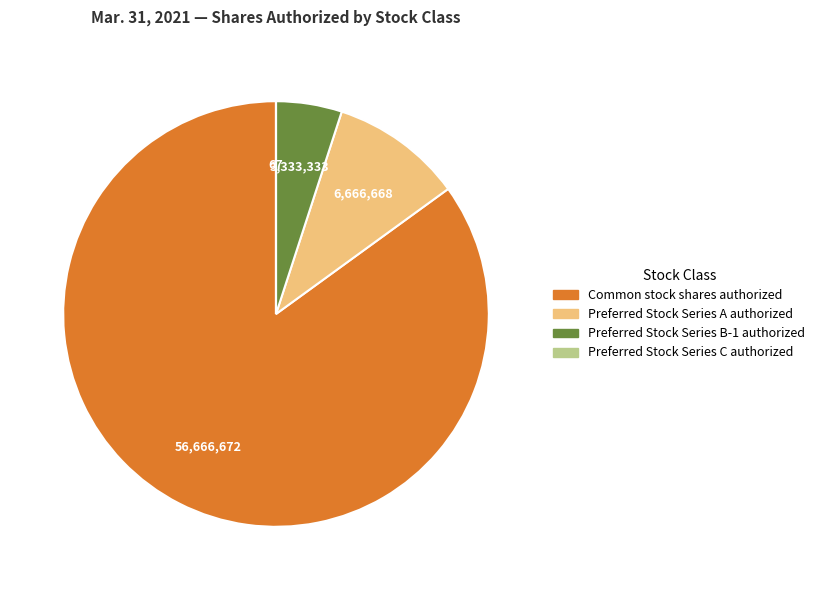

Does any single category account for the majority?

Yes